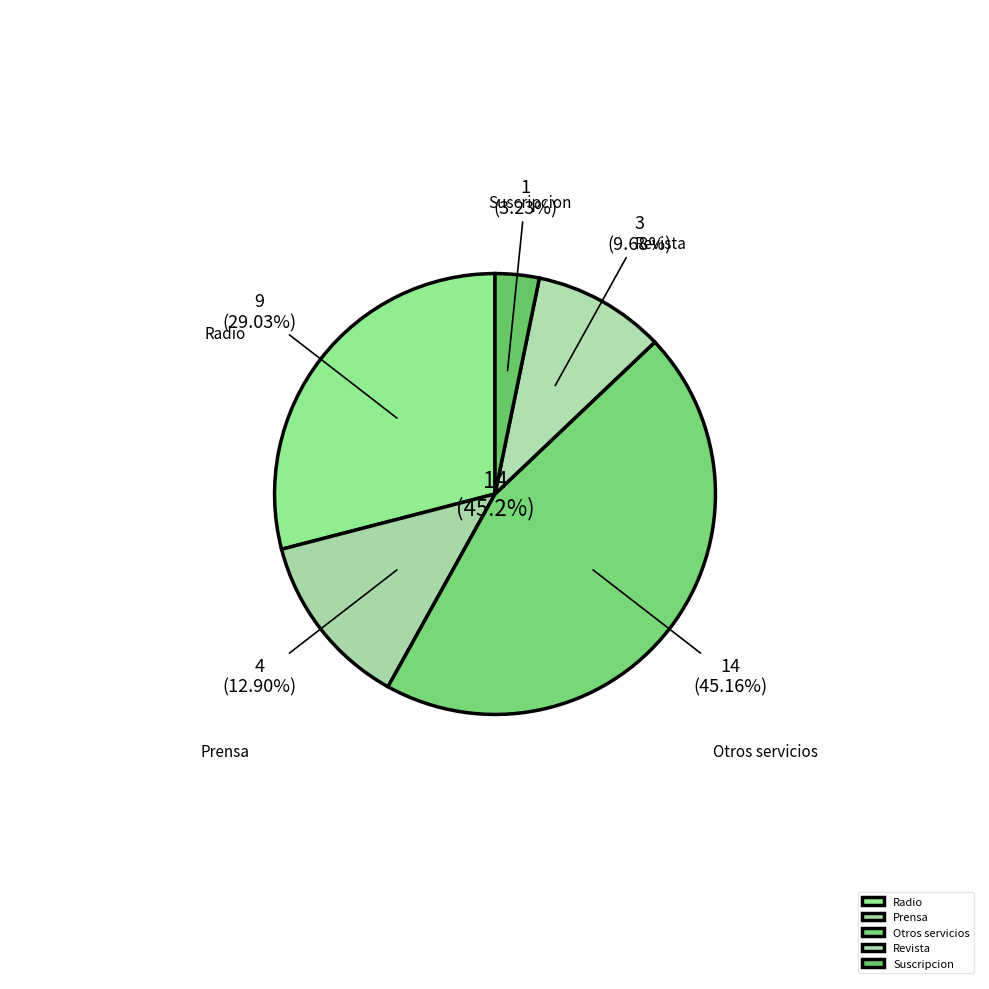

Combined, do Servicoi de Publicidad Prensa and Servicio de Publicidad Radio account for over 50%?

No